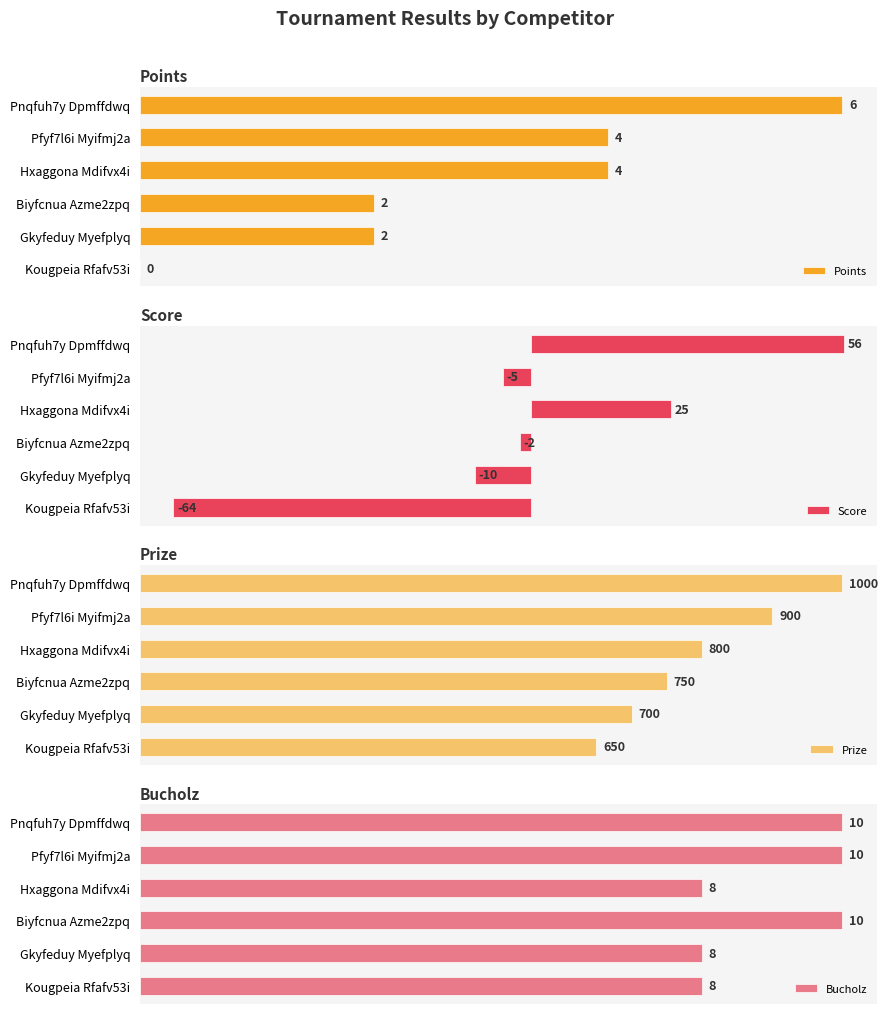

What are all the series names shown in the legend?

Points, Score, Prize, Bucholz